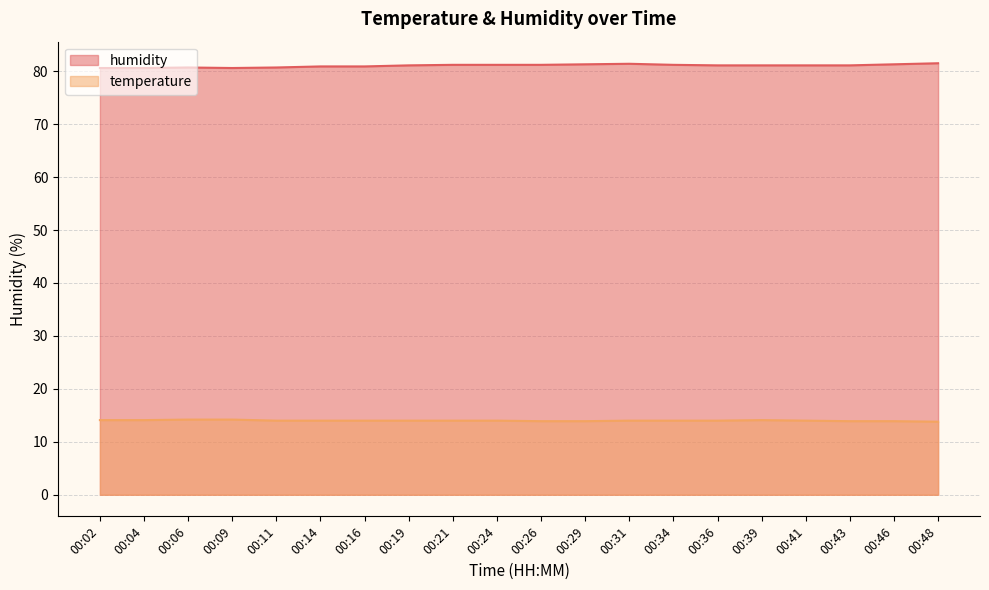

True or false: temperature and humidity cross at least once.

False